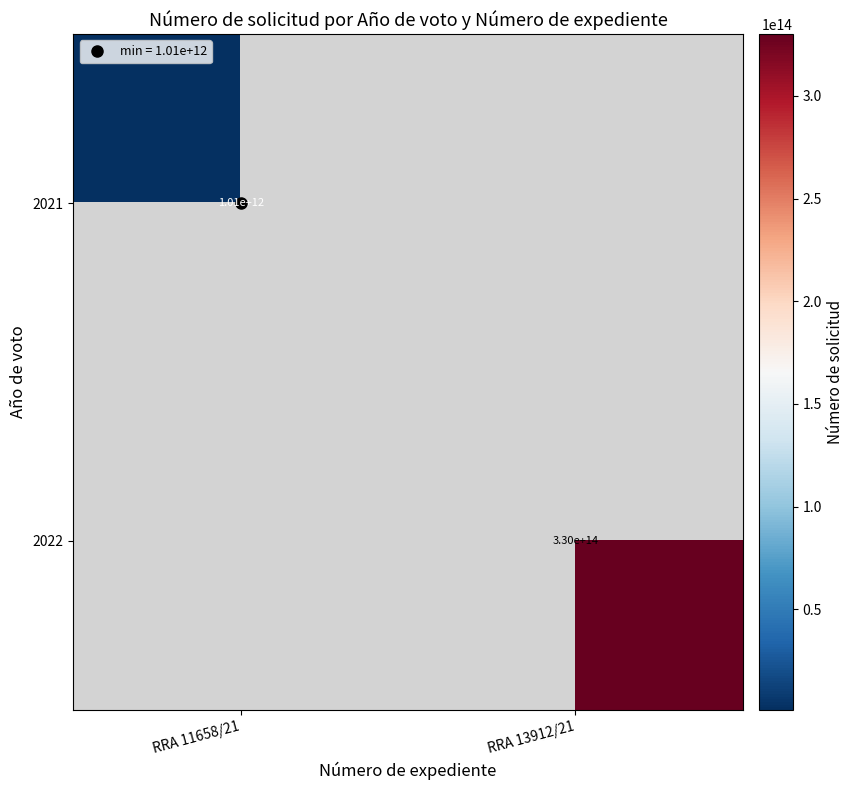

Which series has the widest spread of values?

2021